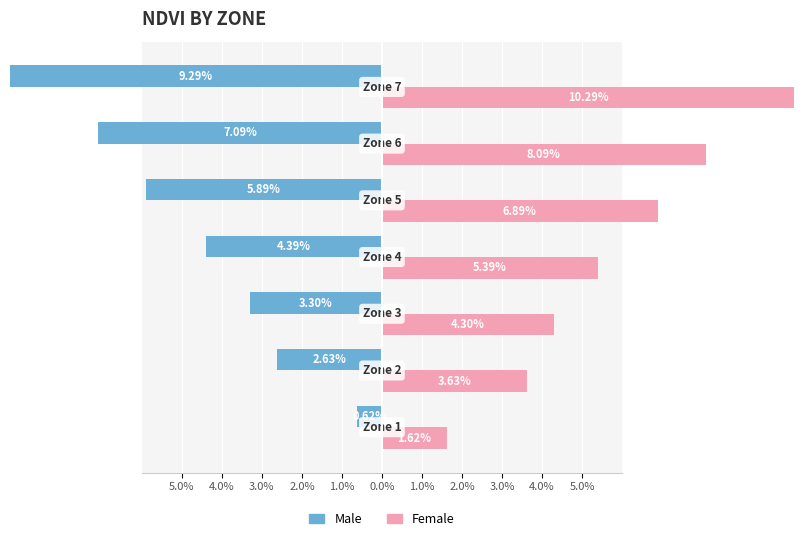

Reading left to right, transcribe all the data shown in this chart.

Male: -0.6	-2.6	-3.3	-4.4	-5.9	-7.1	-9.3
Female: 1.6	3.6	4.3	5.4	6.9	8.1	10.3